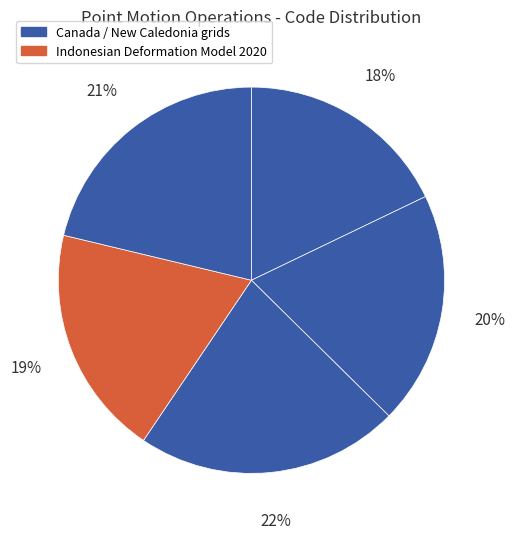

Count the number of slices in the pie.

5